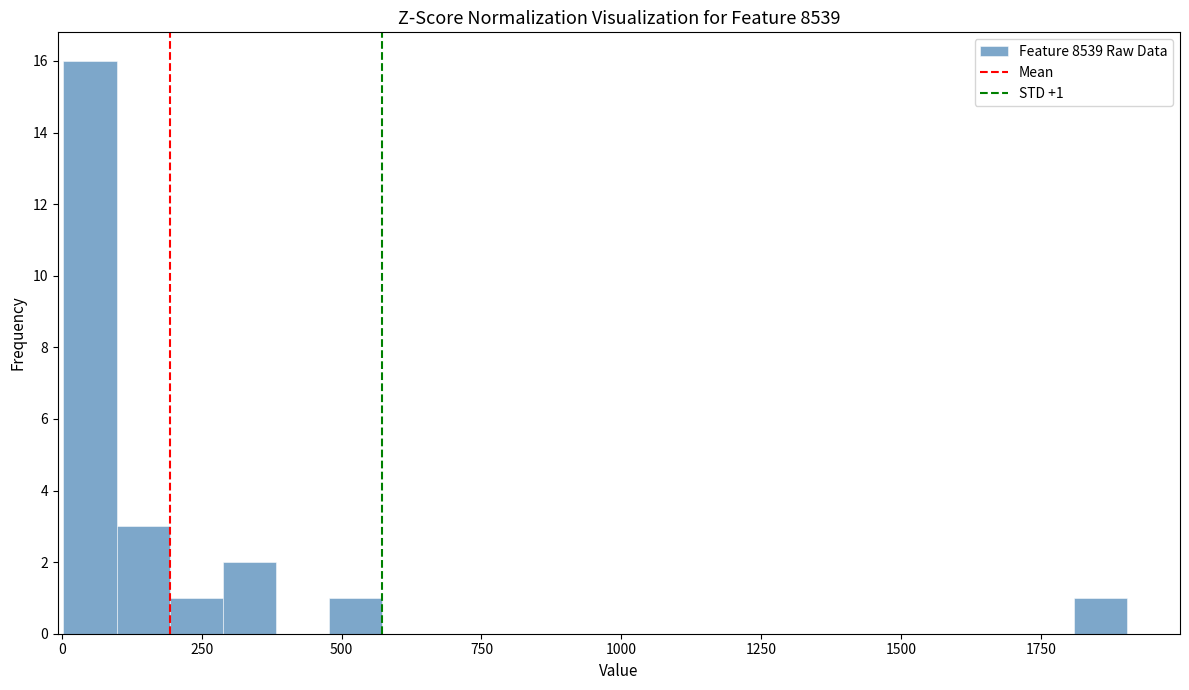

Around what value on the x-axis is the tallest bar? Give the approximate position of its centre, as read against the axis.

50